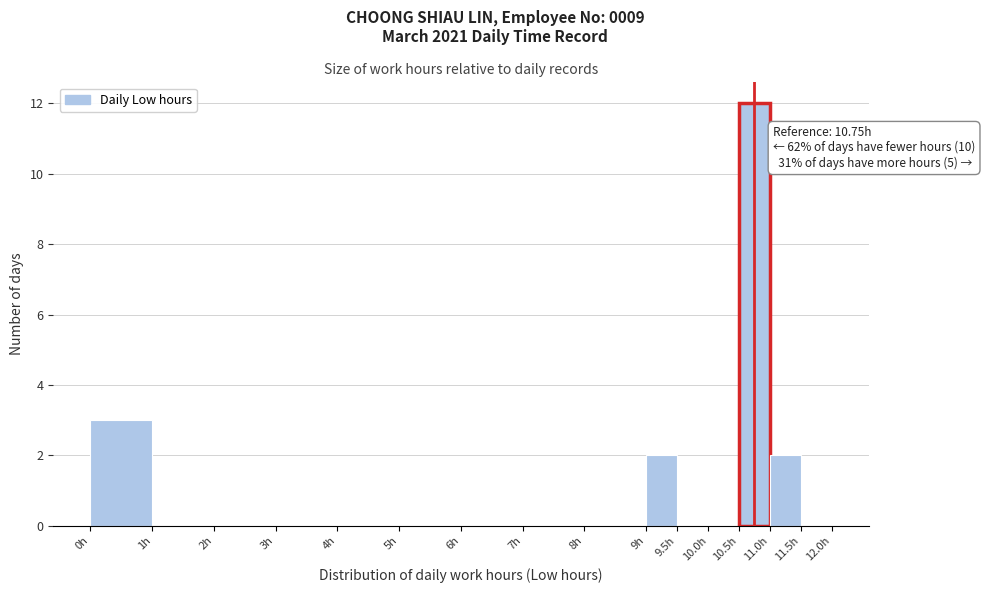

Which range on the x-axis has the tallest bar?

10.5 to 11.0